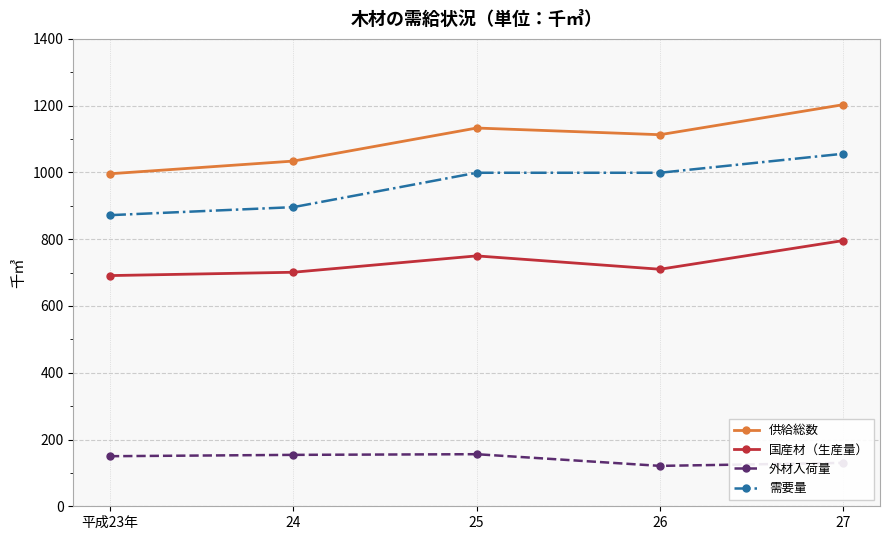

What is the difference between the second highest and minimum values in the 供給総数 series?

137